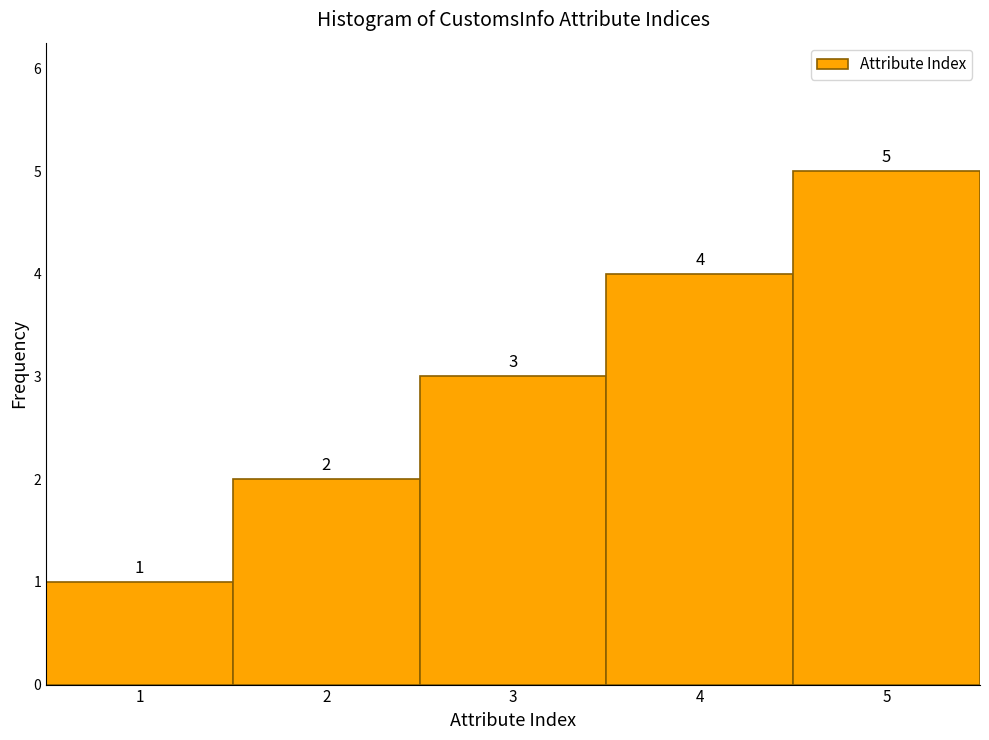

Reading left to right, transcribe this chart: for each bar, give the range it covers on the x-axis and its height.

0.5 to 1.5: 1
1.5 to 2.5: 2
2.5 to 3.5: 3
3.5 to 4.5: 4
4.5 to 5.5: 5